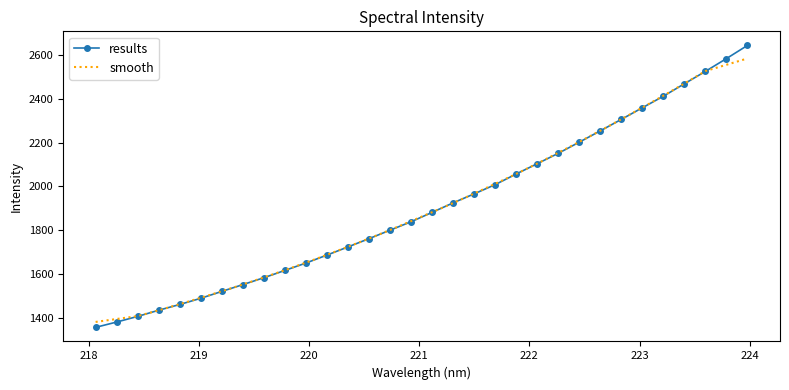

List the series in order of their peak value, lowest first.

smooth, results